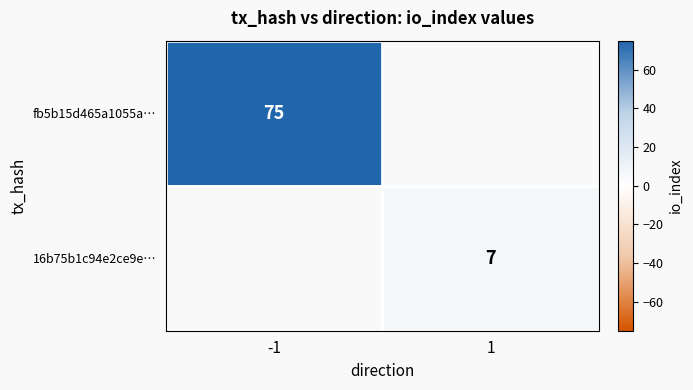

What is the smallest value displayed?

7.0